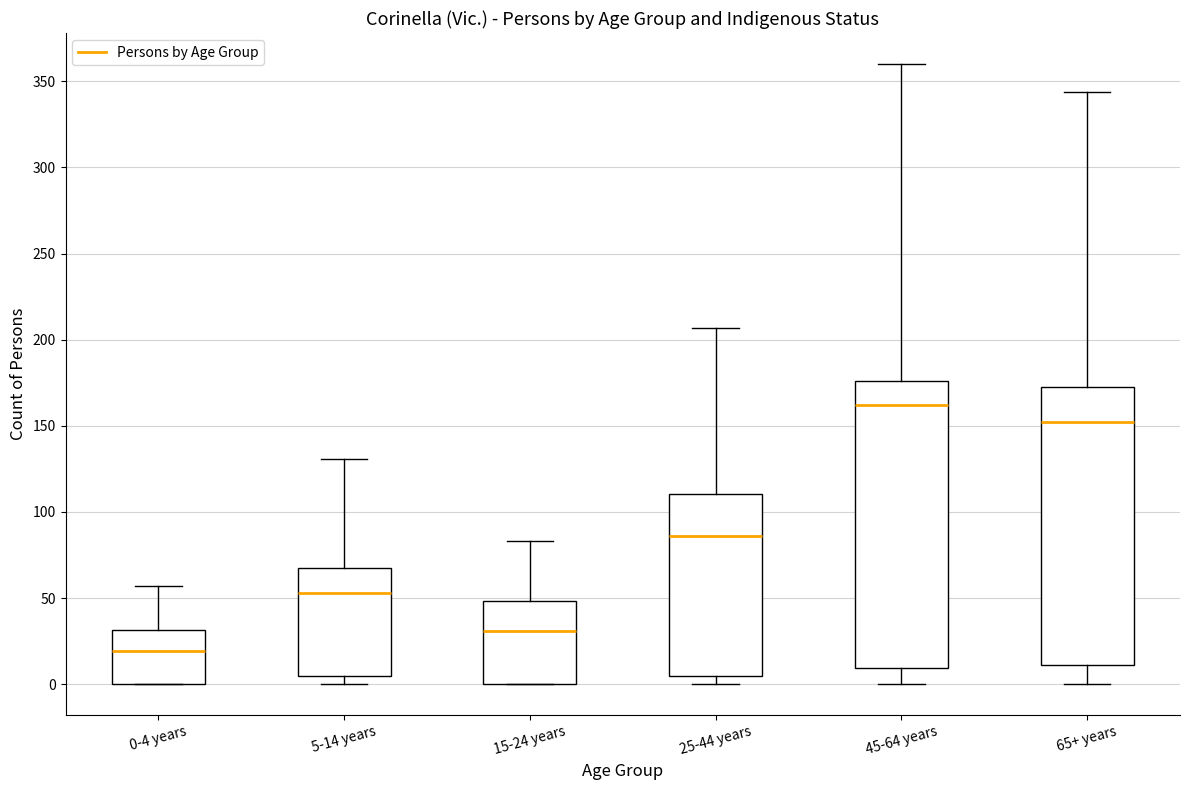

Which box has the highest median line?

45-64 years